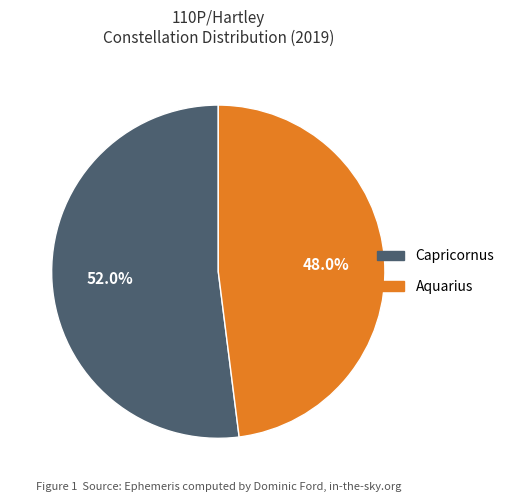

Does any single category account for the majority?

Yes